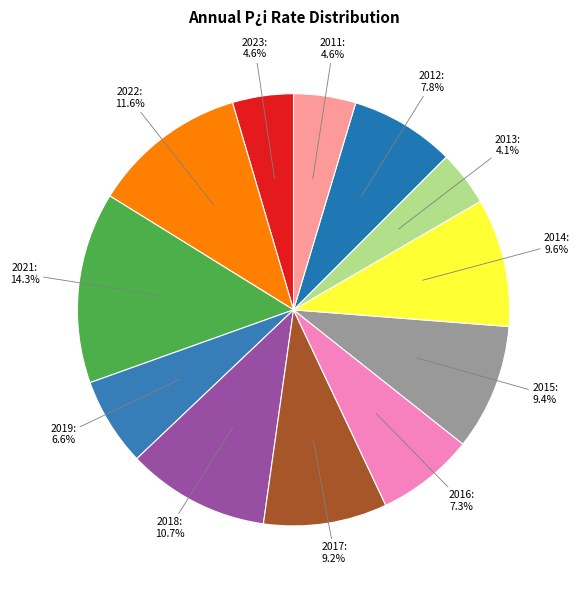

Between 2014: 9.6% and 2011: 4.6%, which is larger?

2014: 9.6%